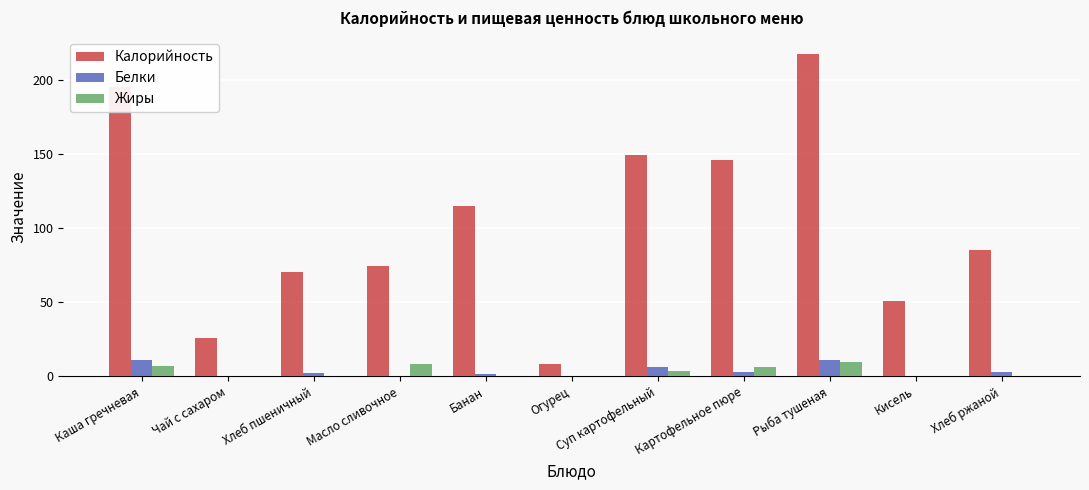

What is the sum of all Белки values?

40.1